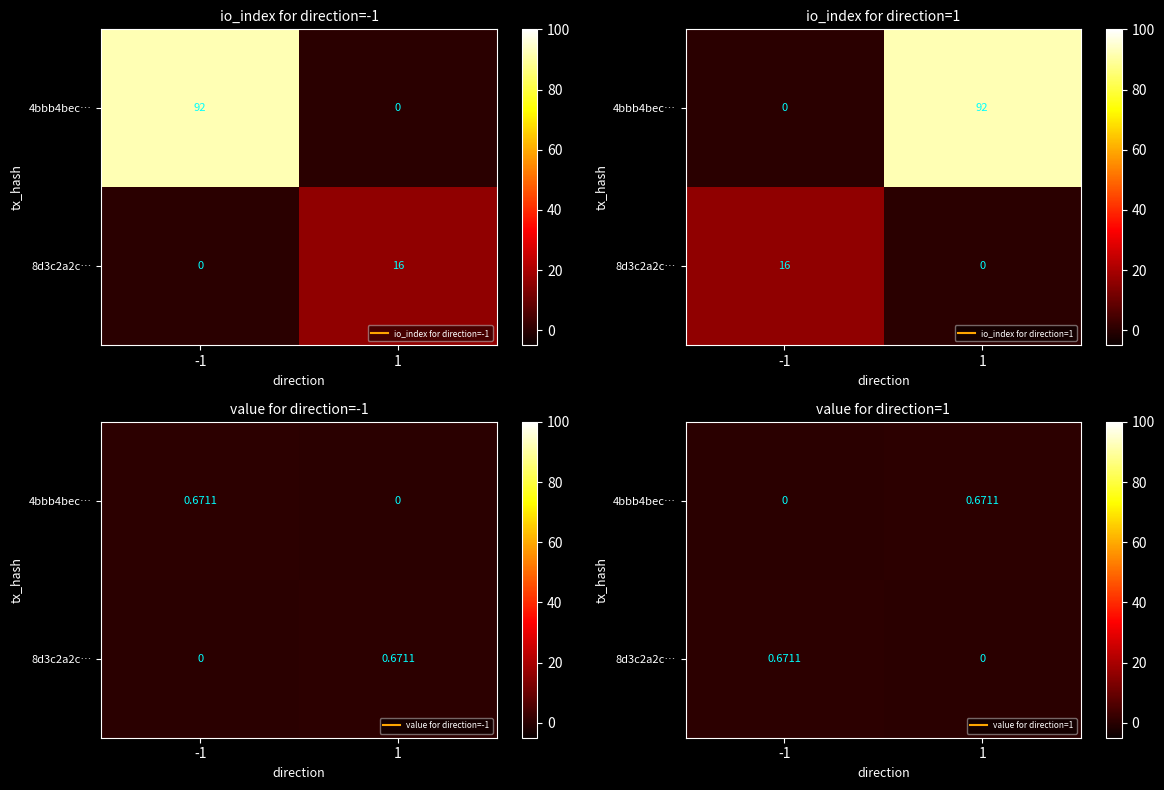

How many values in 4bbb4bec… are above zero?

1